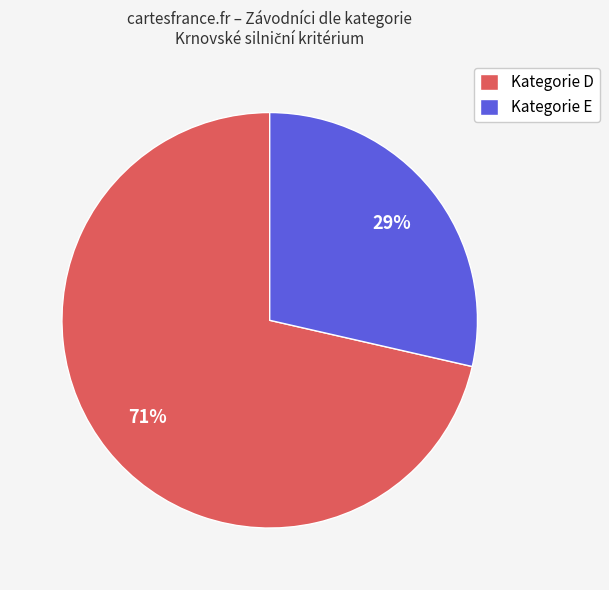

How many slices are in this pie chart?

2